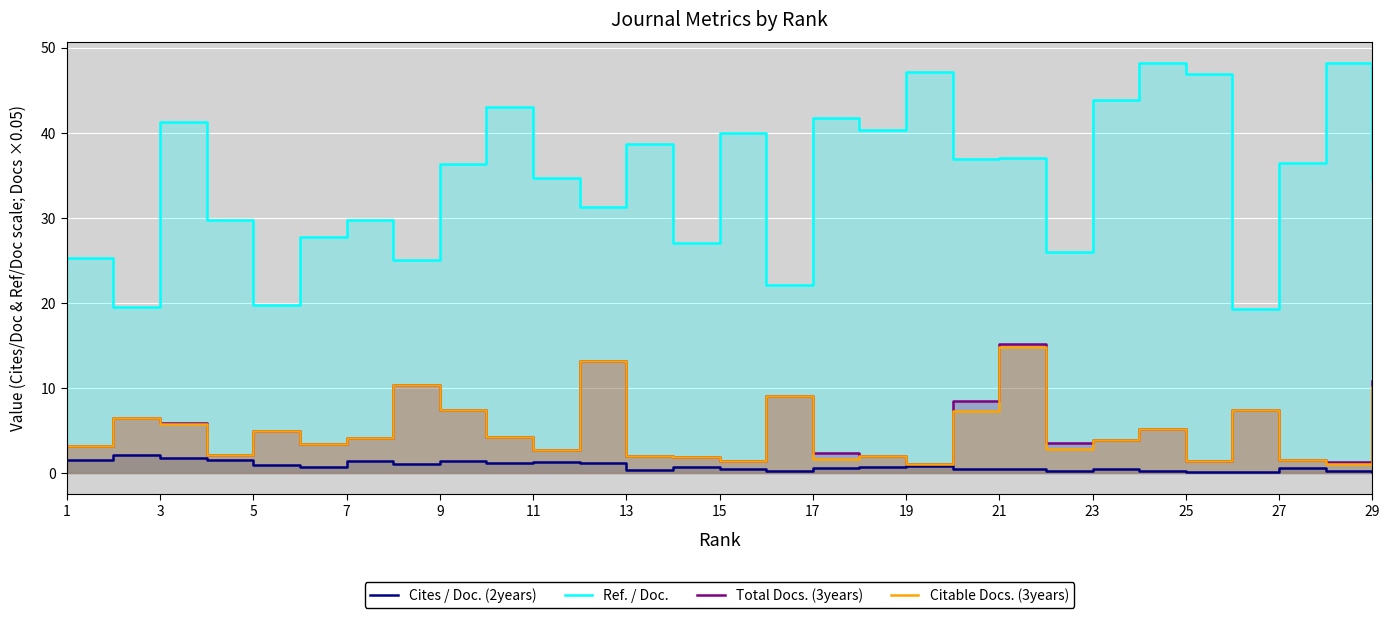

At how many categories does at least one series exceed 46?

4